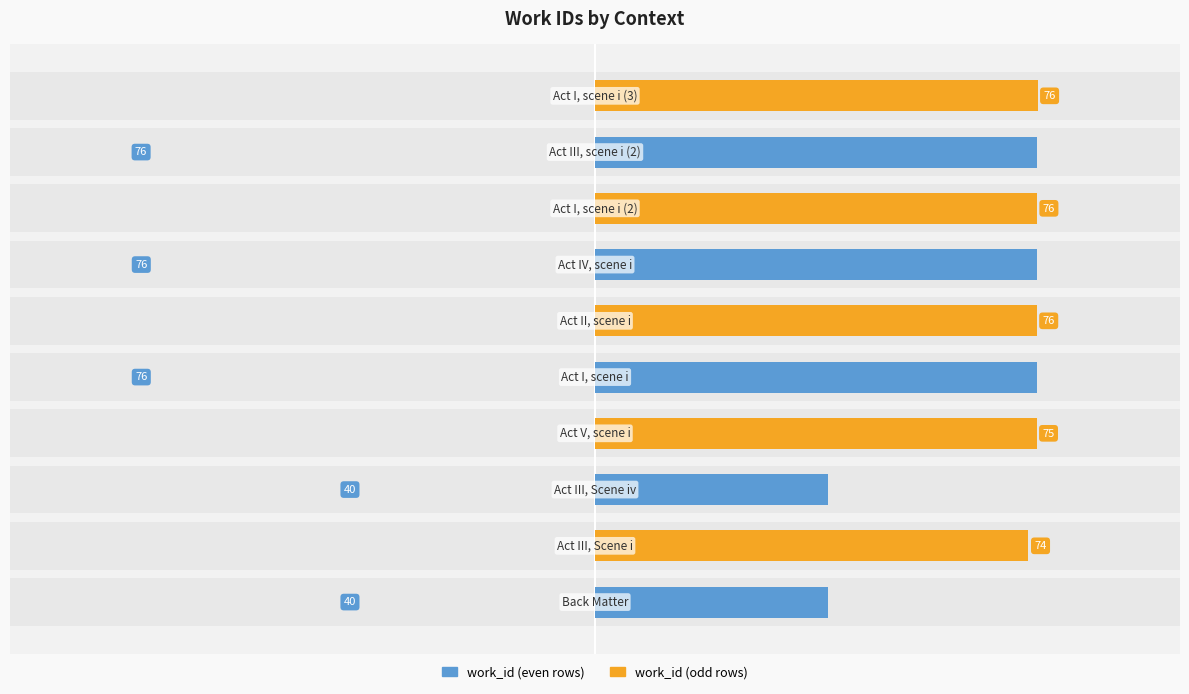

What is the value of the work_id (even rows) bar at the 1st from the left?

39.8